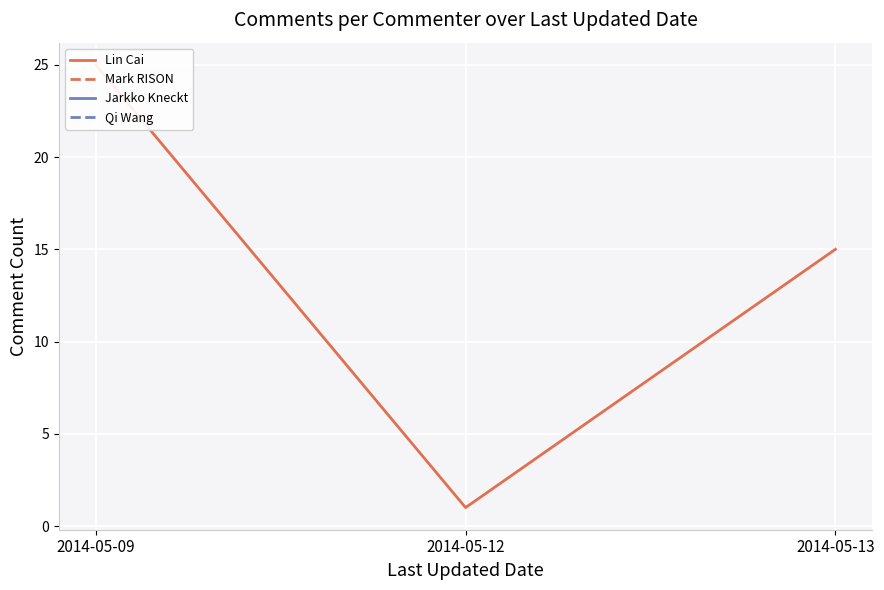

What is the smallest value displayed?

1.0